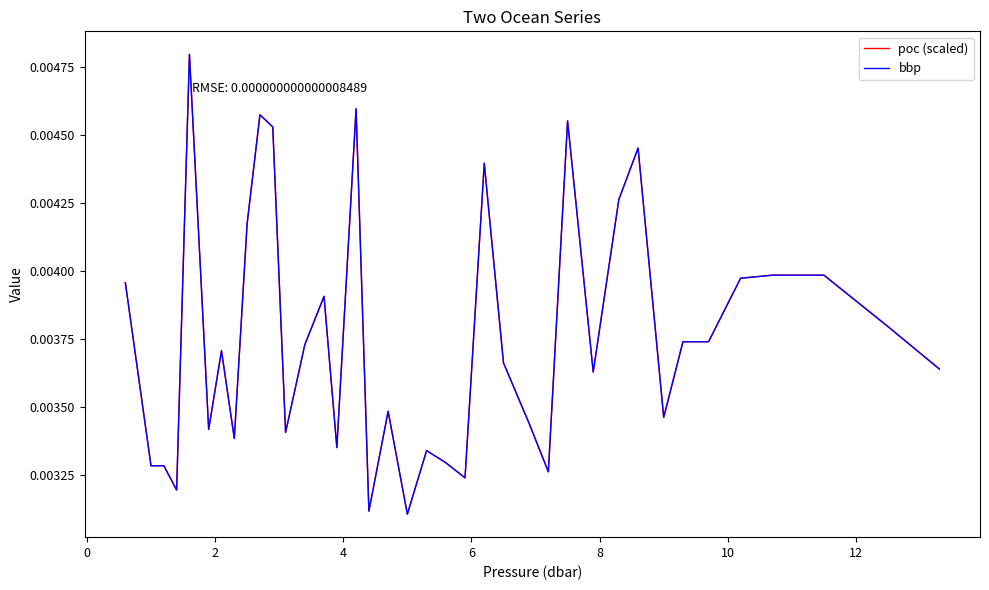

Does the chart have visible grid lines?

No